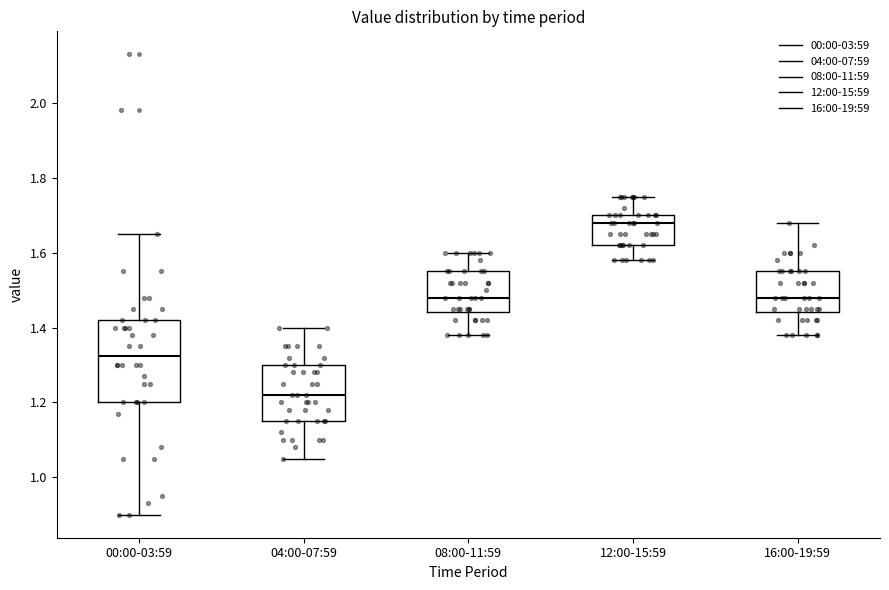

Comparing the boxes themselves (not the whiskers), which one is the tallest?

00:00-03:59